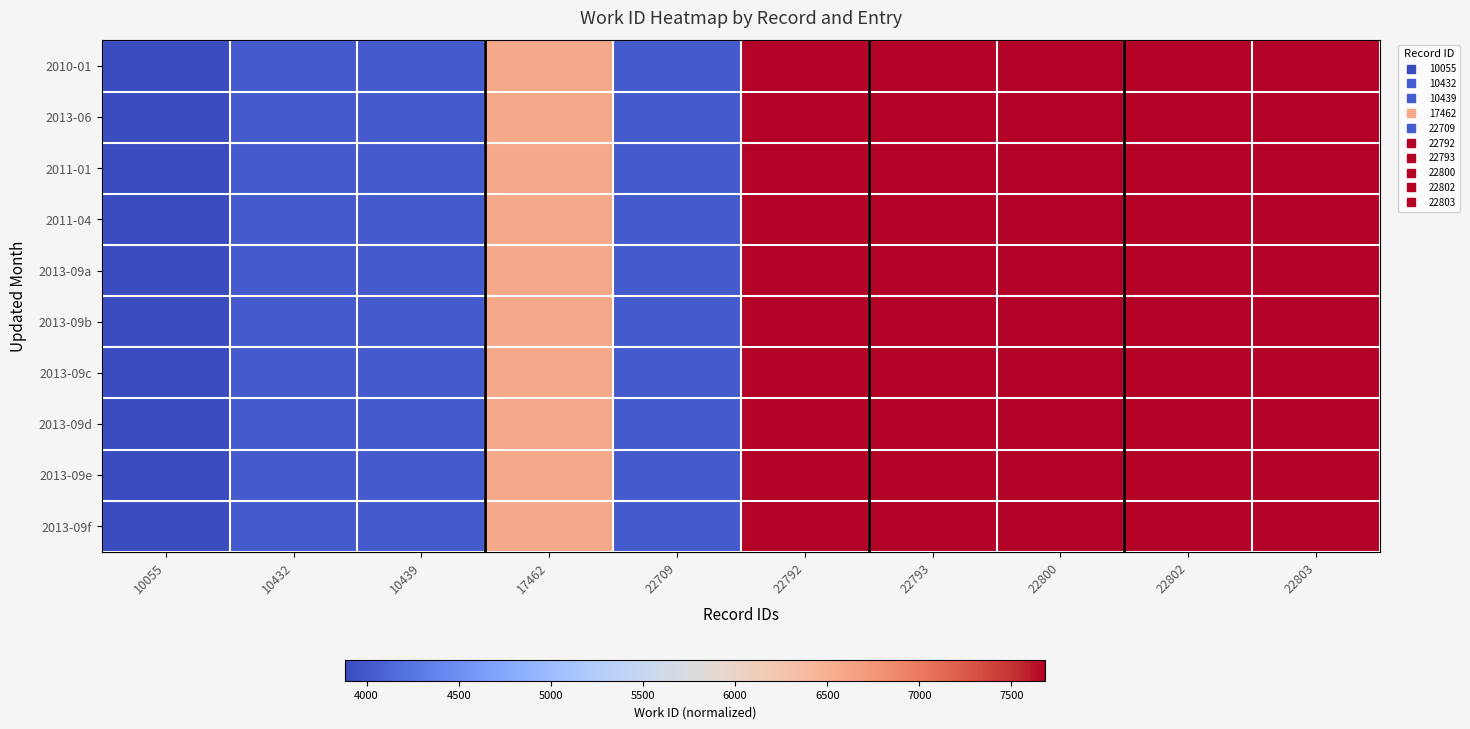

What is the total value across all series at 22803?

76820